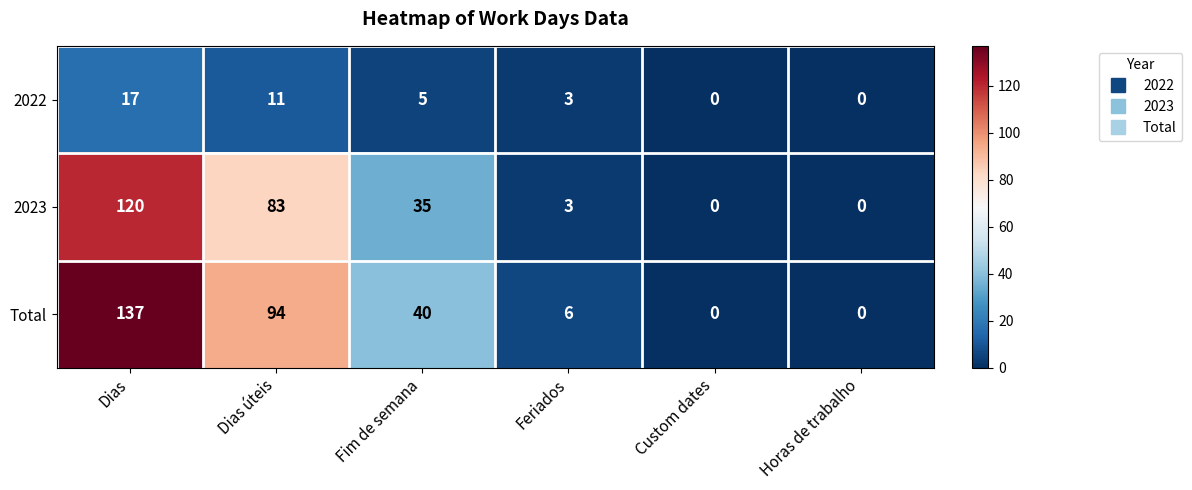

At which label does Total first exceed 40?

Dias